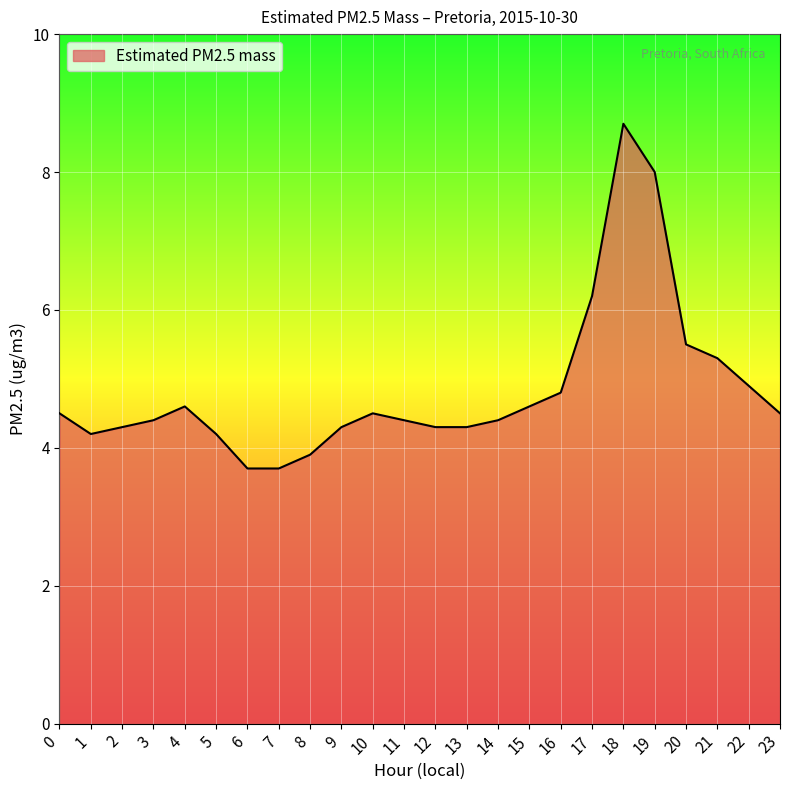

Which category has the highest value across all series?

18